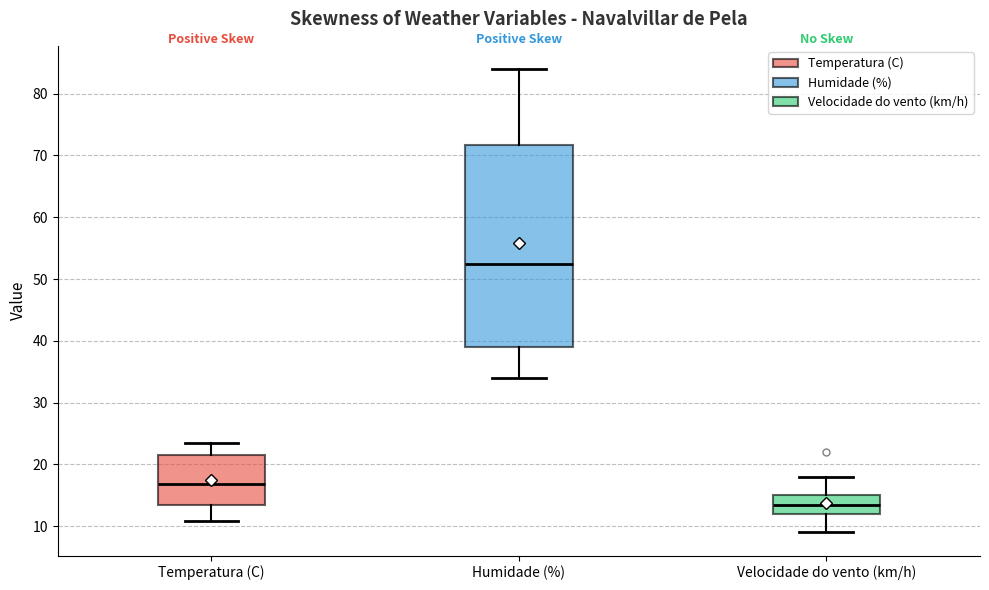

Reading left to right, transcribe this box plot: for each box, give where its median line is, the range the box spans, and where its two whiskers end, as read against the y-axis. The values are not printed on the chart, so give them approximately, as read against the axis.

Temperatura (C): median 17, box 13 to 22, whiskers 11 to 24
Humidade (%): median 53, box 39 to 72, whiskers 34 to 84
Velocidade do vento (km/h): median 14, box 12 to 15, whiskers 9 to 18